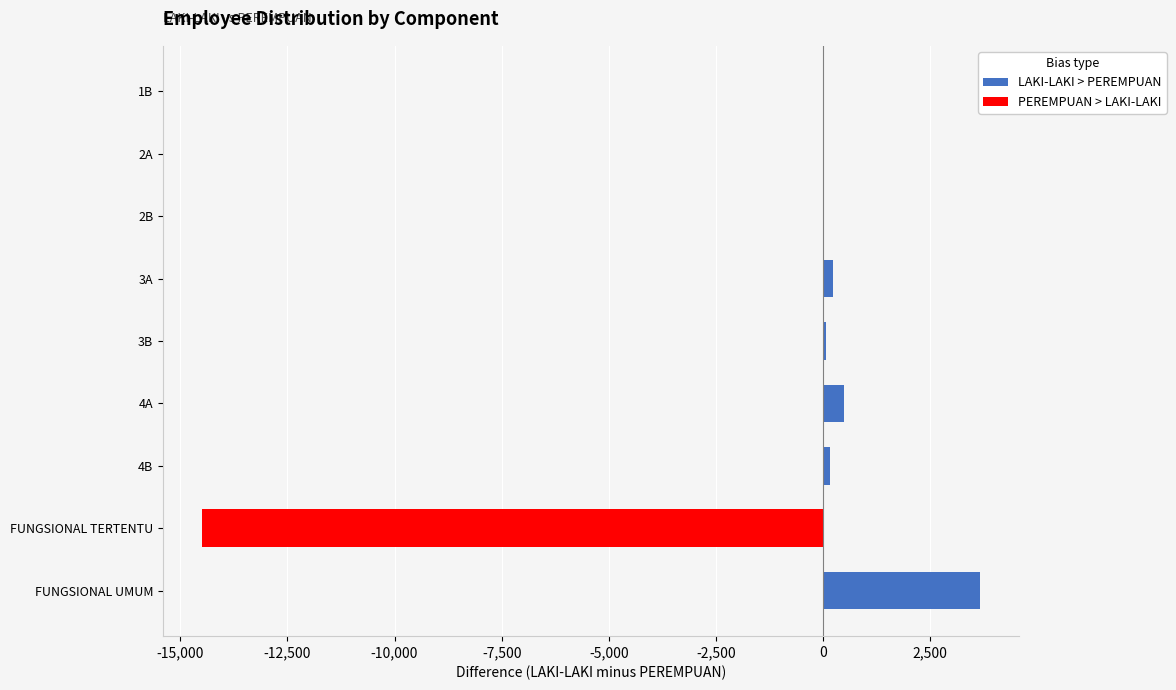

How many groups of bars are there?

9